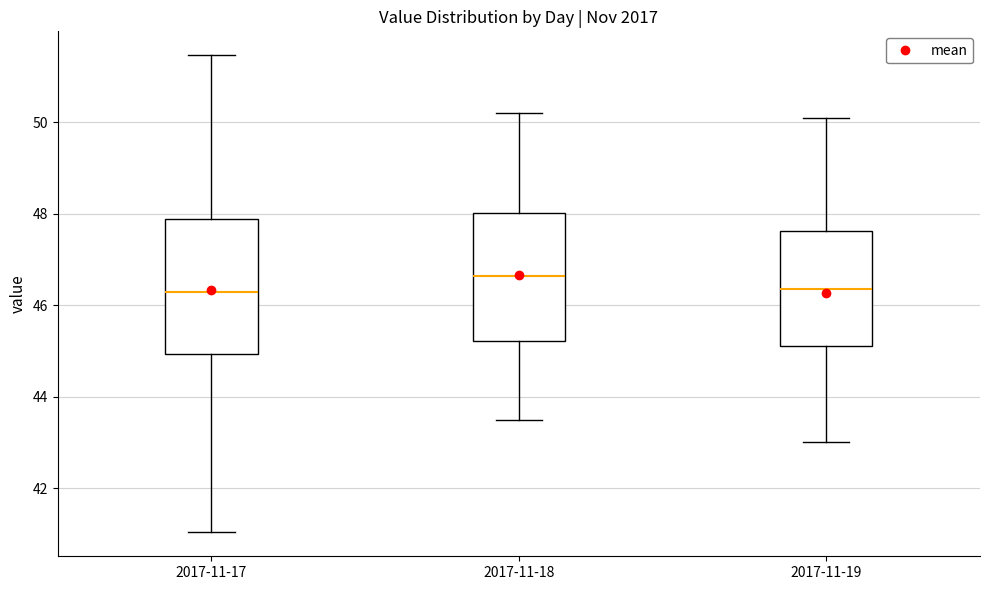

Where does the median line of the box for 2017-11-17 sit on the y-axis? The values are not printed on the chart, so give them approximately, as read against the axis.

46.4